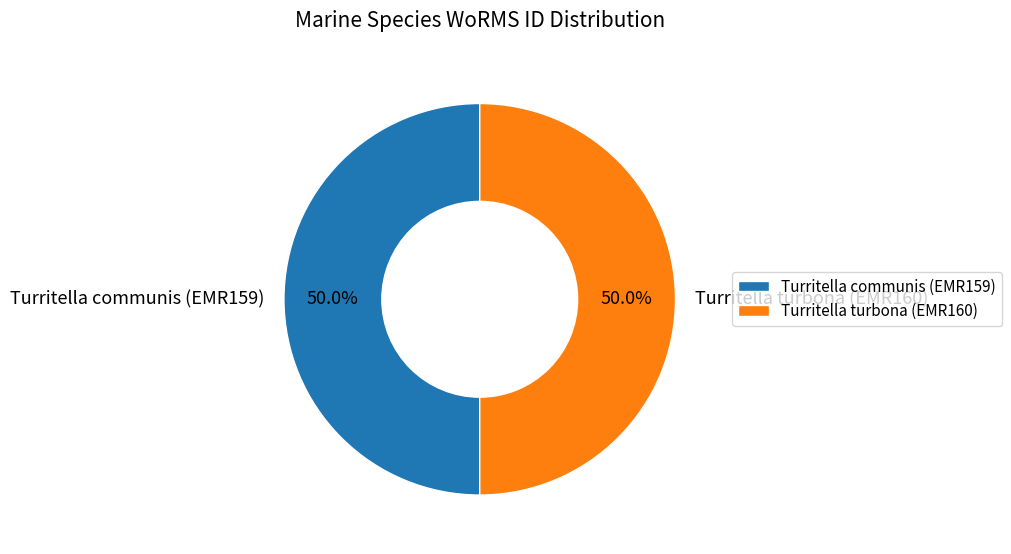

To the nearest percent, what percentage of the pie is Turritella turbona (EMR160)?

50%